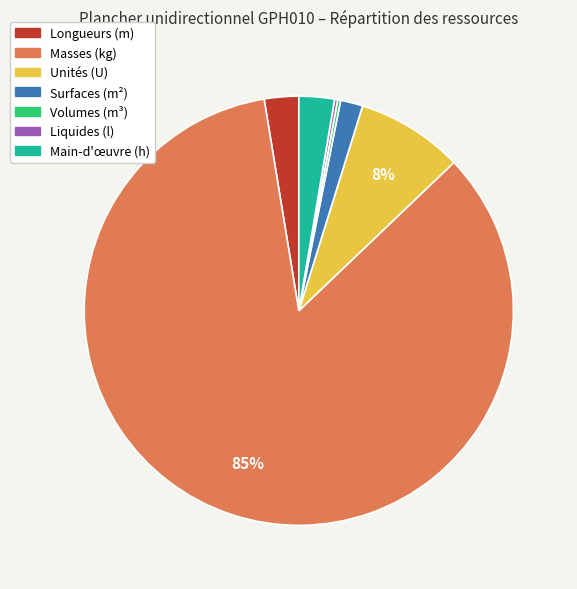

Is there any slice that represents more than half of the pie?

Yes